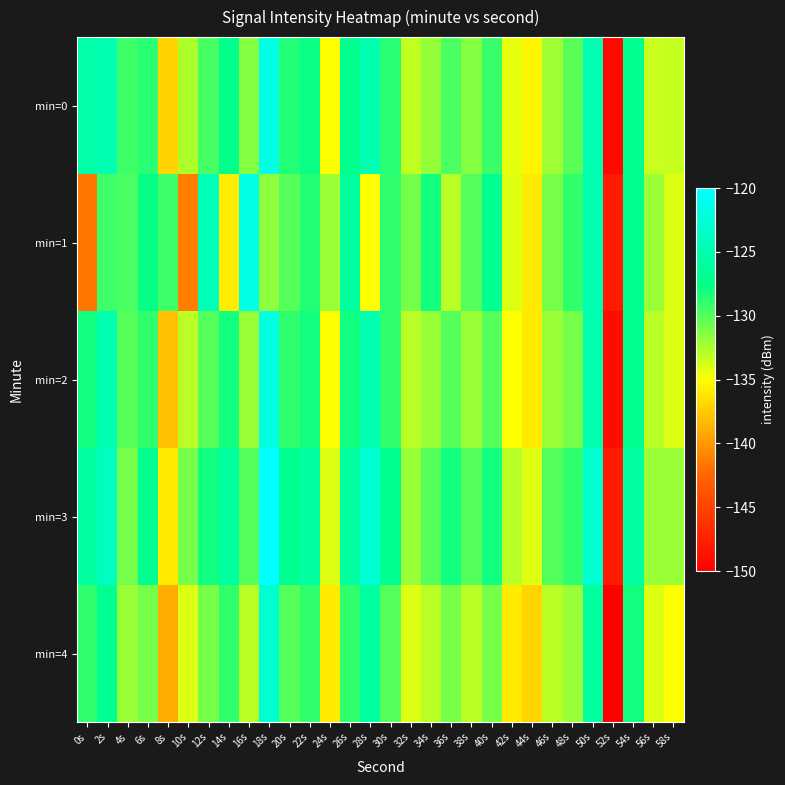

Reading left to right, list all the values displayed in this chart.

min=0: 0s=-125.6	2s=-124.8	4s=-129.4	6s=-128.7	8s=-137.2	10s=-132.6	12s=-129.6	14s=-127.4	16s=-131.4	18s=-121.7	20s=-128.5	22s=-127.8	24s=-135.0	26s=-127.2	28s=-125.0	30s=-128.7	32s=-133.2	34s=-131.9	36s=-129.7	38s=-131.5	40s=-129.2	42s=-134.3	44s=-135.5	46s=-132.1	48s=-130.2	50s=-124.9	52s=-149.3	54s=-127.0	56s=-133.4	58s=-133.3
min=1: 0s=-141.6	2s=-129.3	4s=-129.6	6s=-127.7	8s=-129.4	10s=-141.3	12s=-124.5	14s=-135.9	16s=-121.7	18s=-131.6	20s=-130.0	22s=-128.5	24s=-132.0	26s=-126.0	28s=-135.0	30s=-129.0	32s=-131.0	34s=-128.0	36s=-133.0	38s=-130.0	40s=-127.0	42s=-134.0	44s=-136.0	46s=-131.0	48s=-129.0	50s=-125.0	52s=-148.0	54s=-127.0	56s=-132.0	58s=-134.0
min=2: 0s=-128.0	2s=-125.0	4s=-130.0	6s=-129.0	8s=-138.0	10s=-133.0	12s=-130.0	14s=-128.0	16s=-132.0	18s=-122.0	20s=-129.0	22s=-128.0	24s=-135.0	26s=-128.0	28s=-125.0	30s=-129.0	32s=-133.0	34s=-132.0	36s=-130.0	38s=-132.0	40s=-130.0	42s=-135.0	44s=-136.0	46s=-132.0	48s=-131.0	50s=-125.0	52s=-149.0	54s=-127.0	56s=-133.0	58s=-134.0
min=3: 0s=-126.0	2s=-124.0	4s=-131.0	6s=-127.0	8s=-136.0	10s=-131.0	12s=-128.0	14s=-126.0	16s=-130.0	18s=-120.0	20s=-127.0	22s=-126.0	24s=-134.0	26s=-126.0	28s=-123.0	30s=-127.0	32s=-132.0	34s=-130.0	36s=-128.0	38s=-130.0	40s=-128.0	42s=-133.0	44s=-134.0	46s=-130.0	48s=-129.0	50s=-123.0	52s=-148.0	54s=-126.0	56s=-132.0	58s=-132.0
min=4: 0s=-129.0	2s=-127.0	4s=-132.0	6s=-131.0	8s=-139.0	10s=-134.0	12s=-131.0	14s=-129.0	16s=-133.0	18s=-123.0	20s=-130.0	22s=-129.0	24s=-136.0	26s=-129.0	28s=-126.0	30s=-130.0	32s=-134.0	34s=-133.0	36s=-131.0	38s=-133.0	40s=-131.0	42s=-136.0	44s=-137.0	46s=-133.0	48s=-132.0	50s=-126.0	52s=-150.0	54s=-128.0	56s=-134.0	58s=-135.0